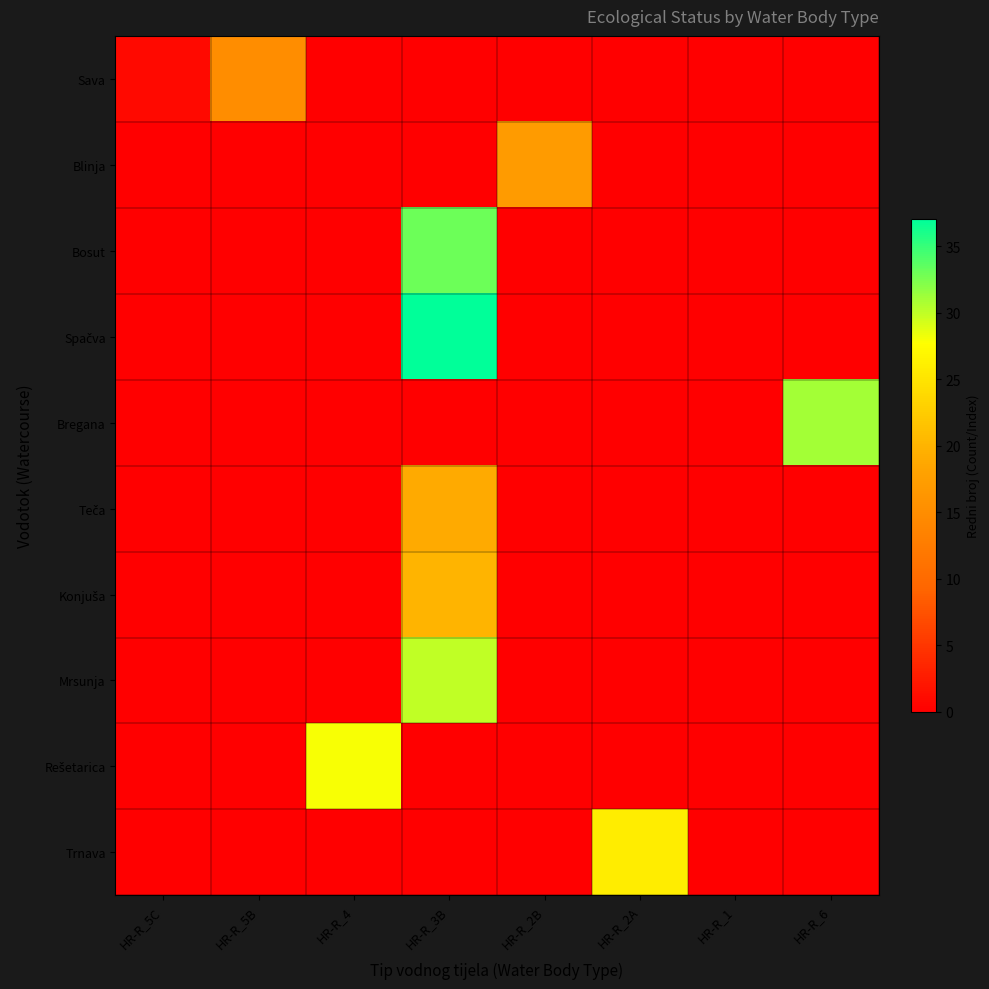

Between HR-R_2B and HR-R_2A, which series saw the biggest shift?

Trnava